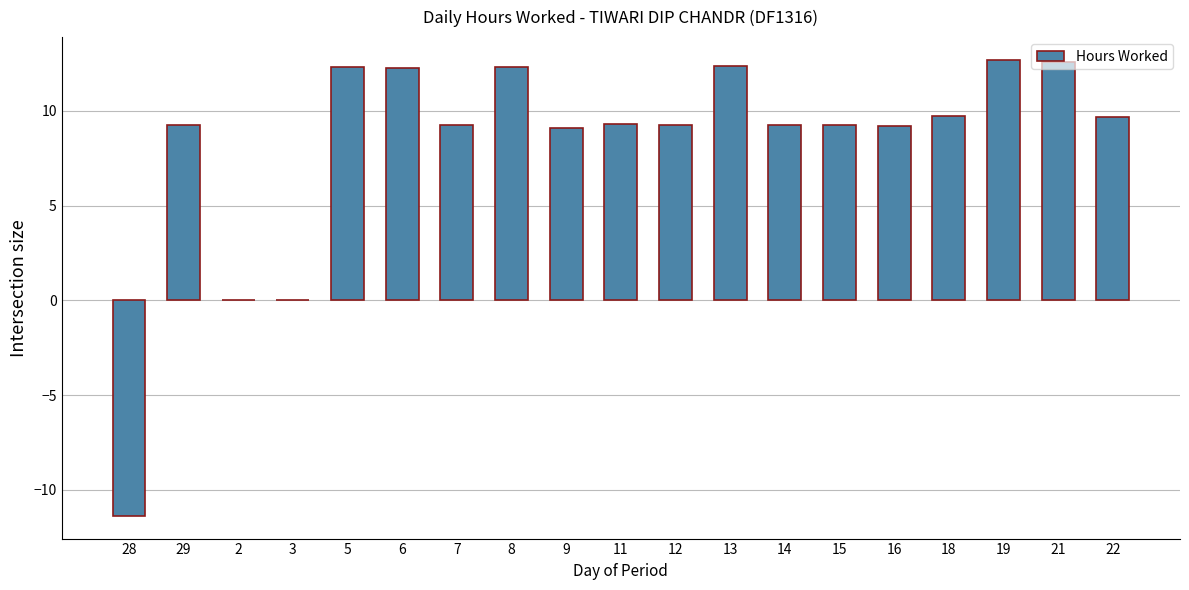

What is the maximum value shown in the chart?

12.7